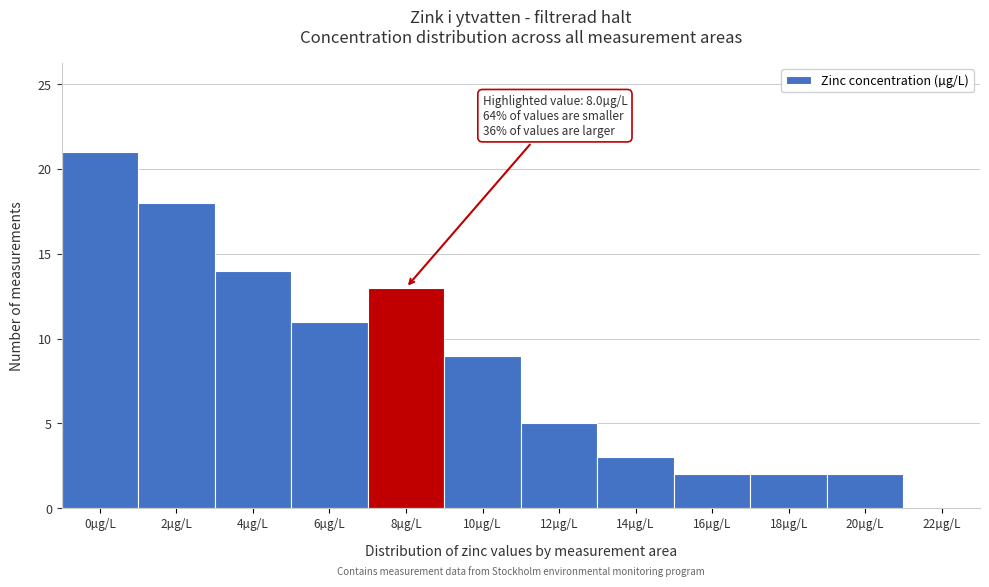

Reading left to right, what are all the values shown in this chart?

0µg/L=21	2µg/L=18	4µg/L=14	6µg/L=11	8µg/L=13	10µg/L=9	12µg/L=5	14µg/L=3	16µg/L=2	18µg/L=2	20µg/L=2	22µg/L=0